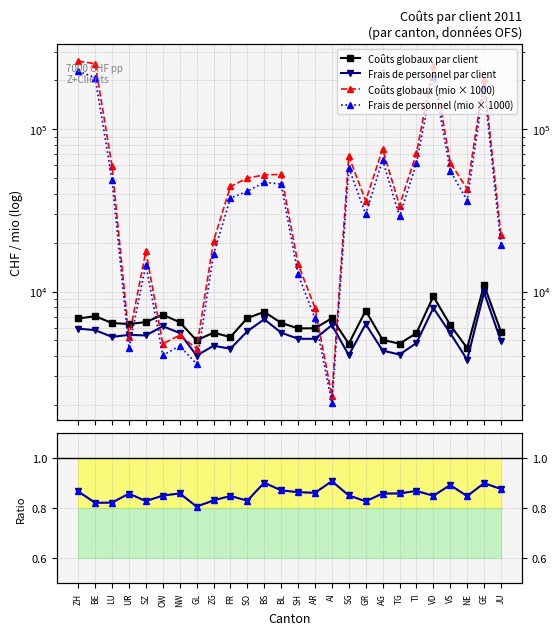

True or false: Frais pers. / Coûts glob. (par client) has a value of 0.8 at SZ.

True